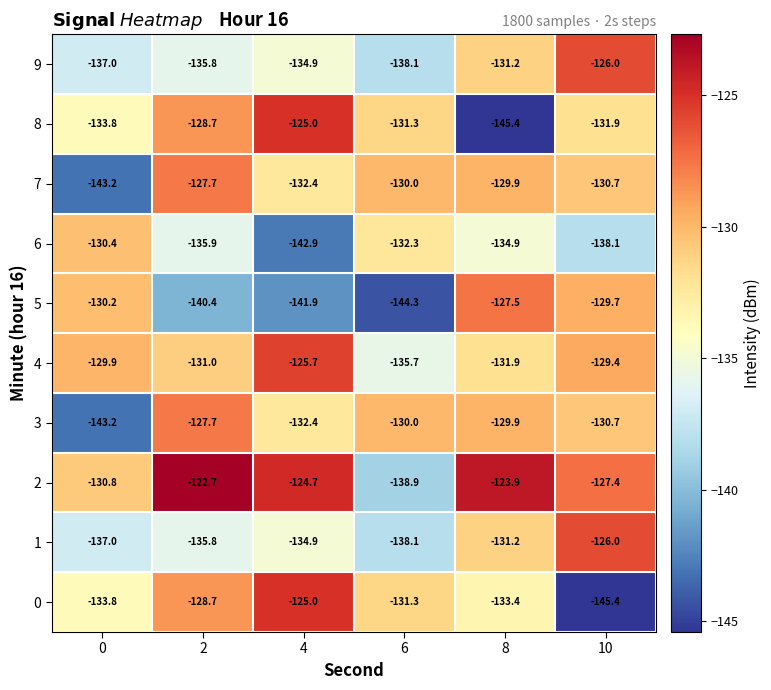

What is the difference between the 1 values at 6 and 2?

2.3